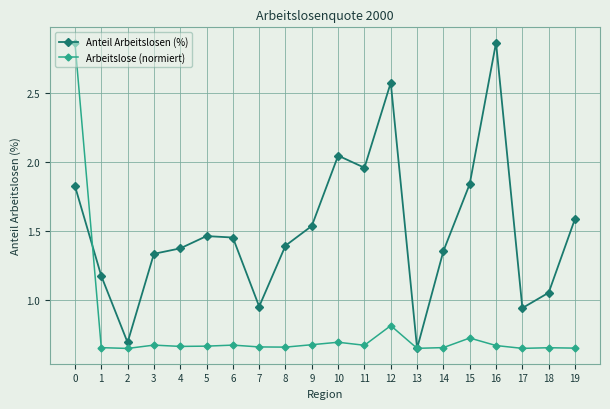

Rank the series by their average value, from lowest to highest.

Arbeitslose (normiert), Anteil Arbeitslosen (%)